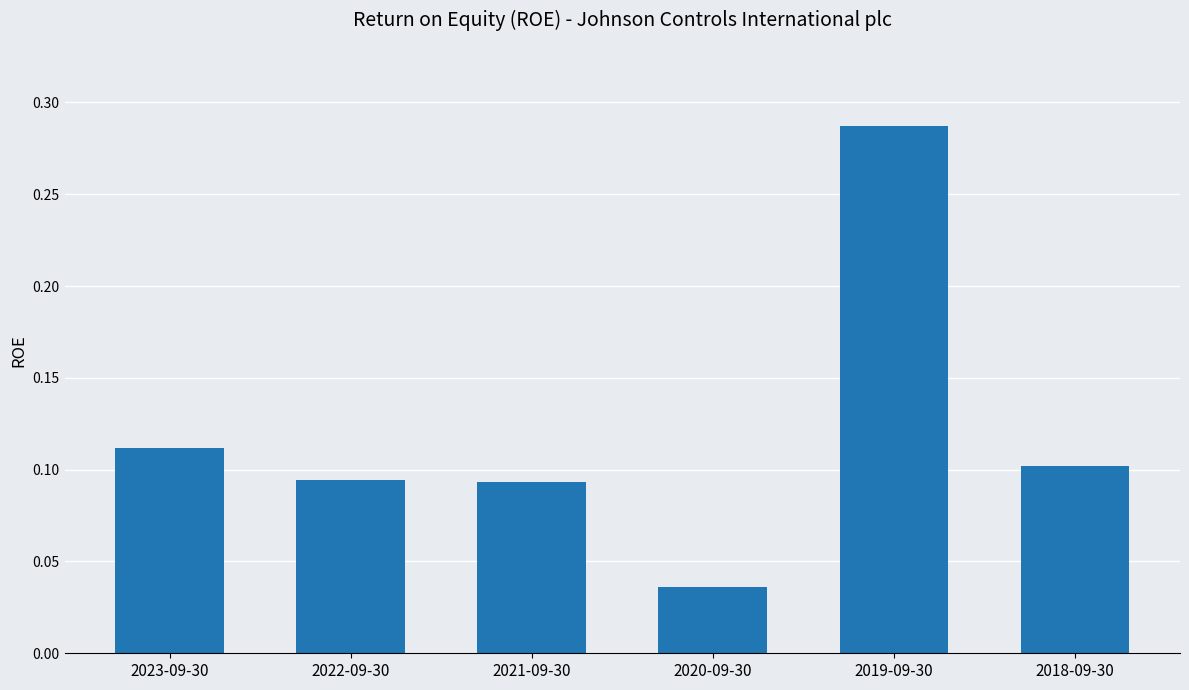

Between 2023-09-30 and 2018-09-30, which is larger?

2023-09-30